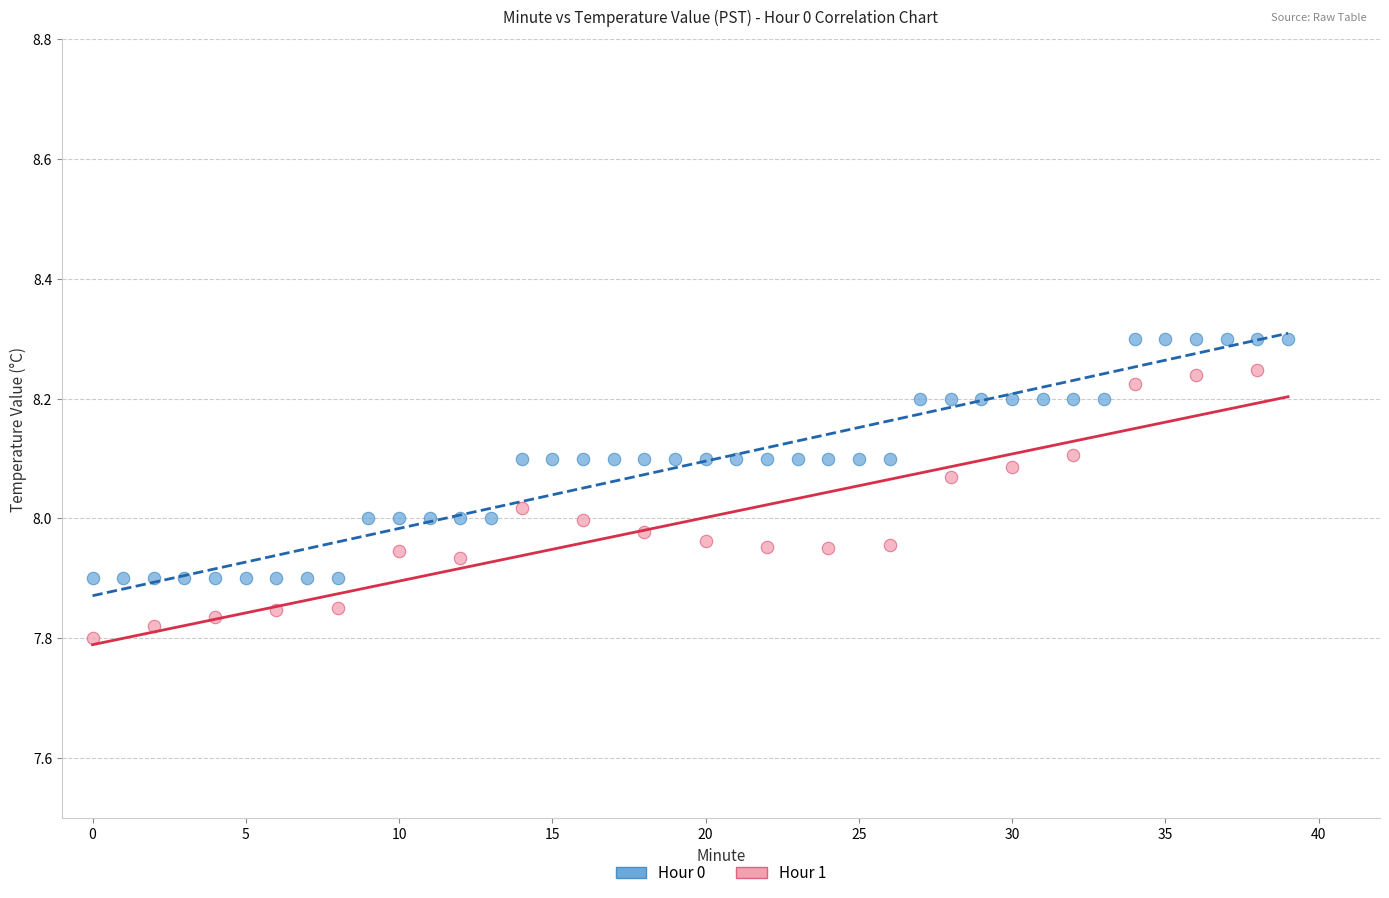

Which series contains the lowest Y value?

Hour 1